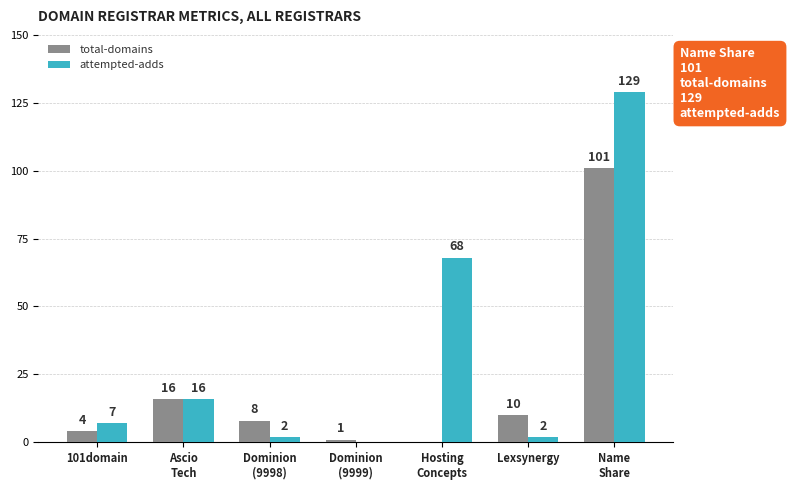

Reading right to left, what are all the values shown in this chart?

total-domains: Name
Share=101	Lexsynergy=10	Hosting
Concepts=0	Dominion
(9999)=1	Dominion
(9998)=8	Ascio
Tech=16	101domain=4
attempted-adds: Name
Share=129	Lexsynergy=2	Hosting
Concepts=68	Dominion
(9999)=0	Dominion
(9998)=2	Ascio
Tech=16	101domain=7